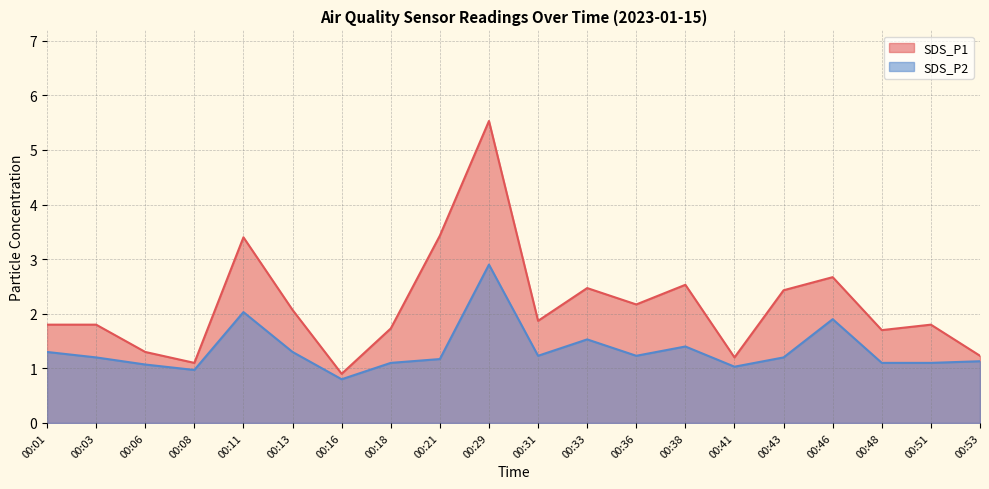

What is the value of the SDS_P1 point at the 16th from the left?

2.4